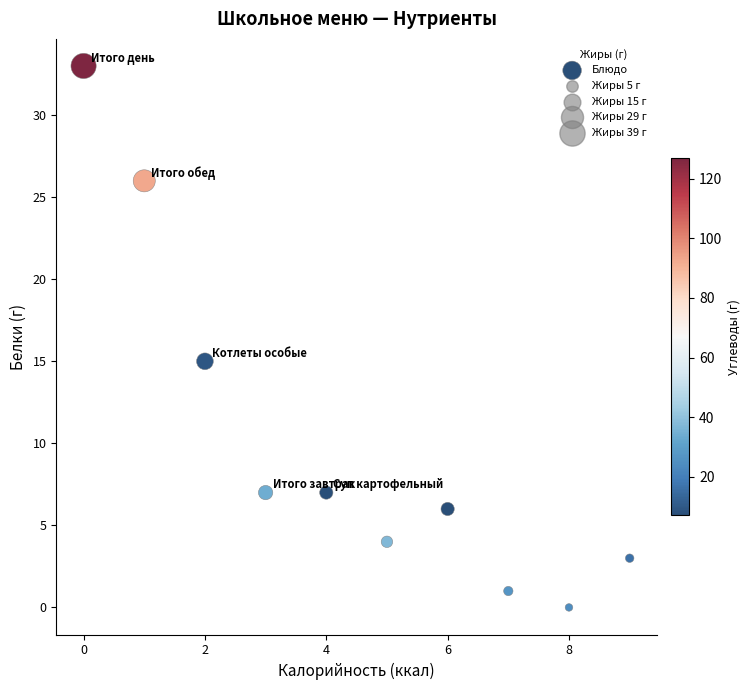

What Y value in the scatter plot is closest to 16?

15